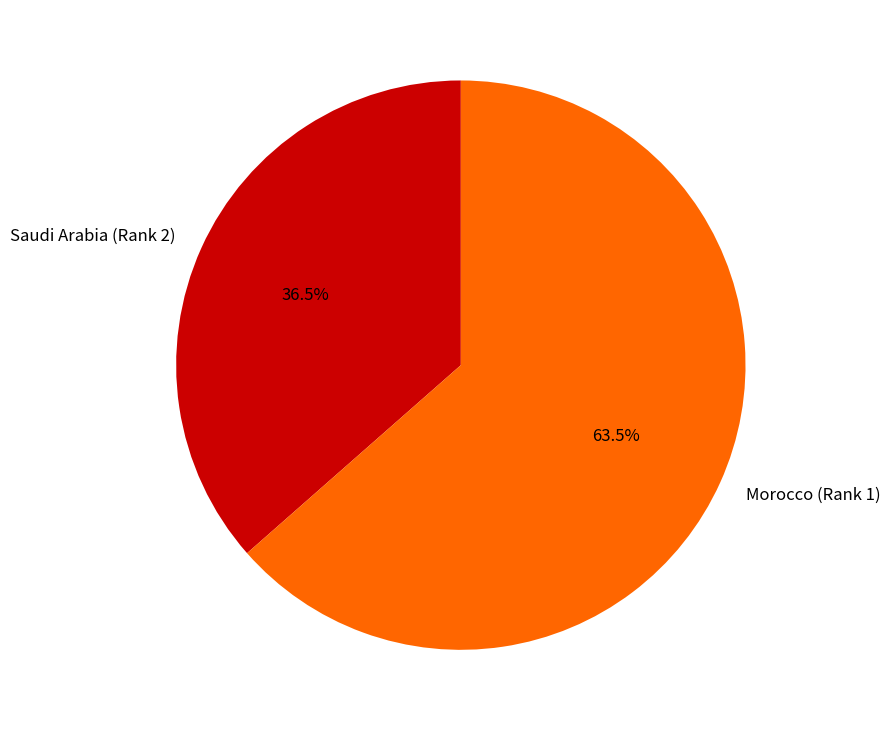

Is there a majority slice in this chart?

Yes